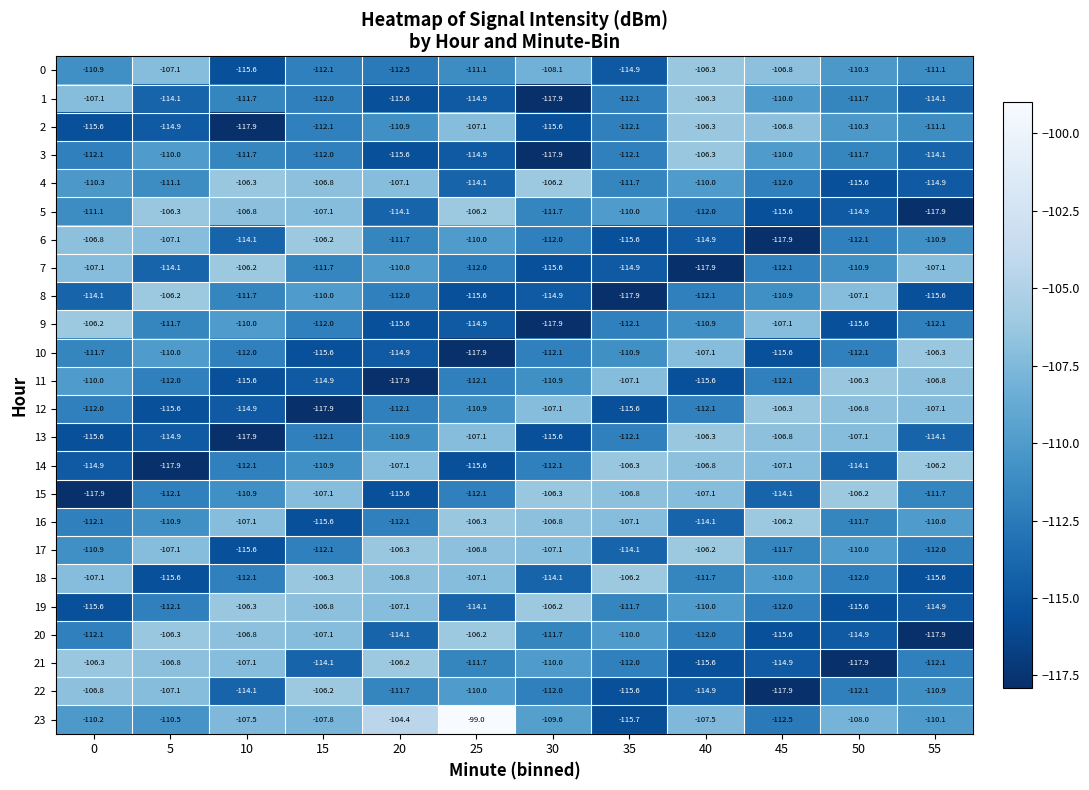

What is the total value across all series at 35?

-2684.6